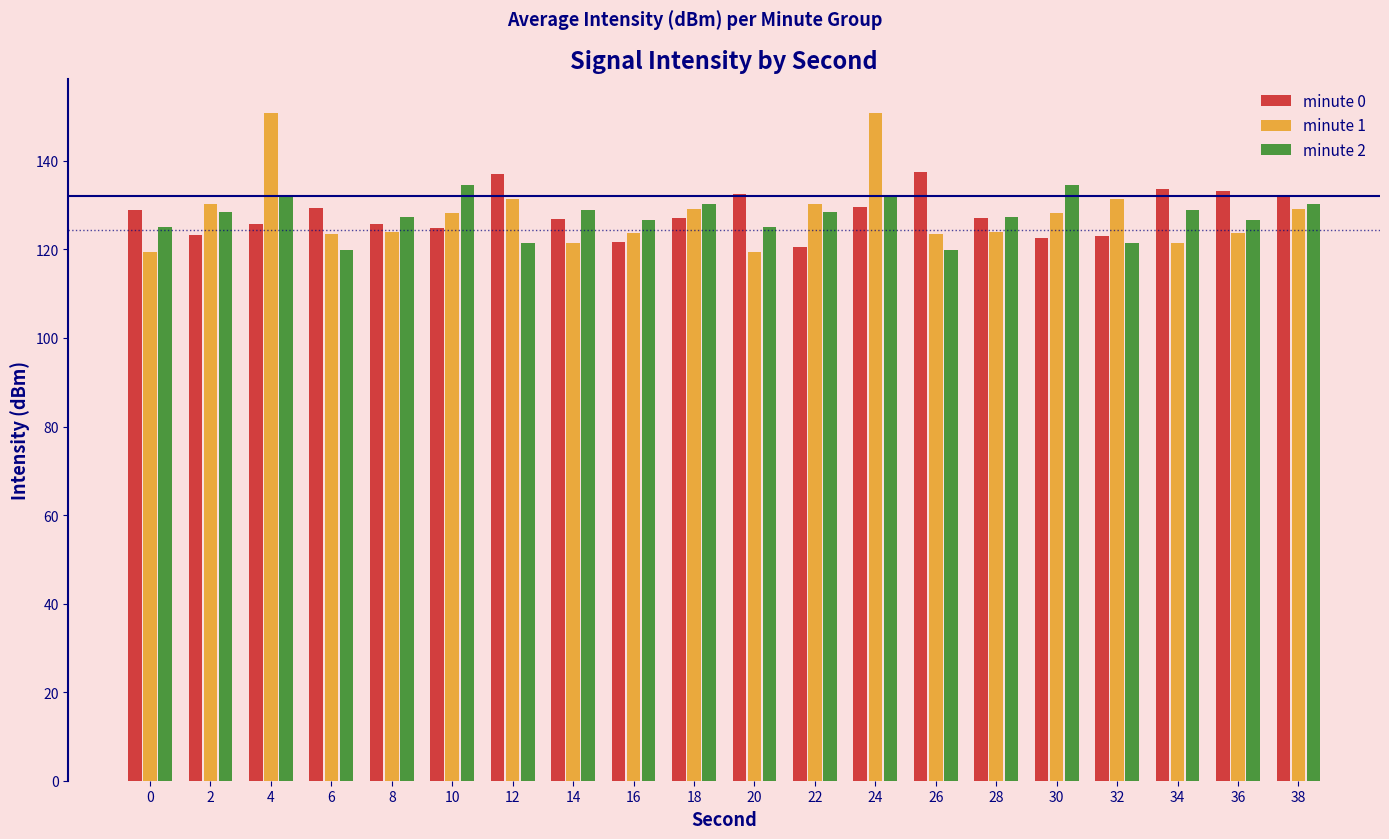

How many bars are there in each group?

3